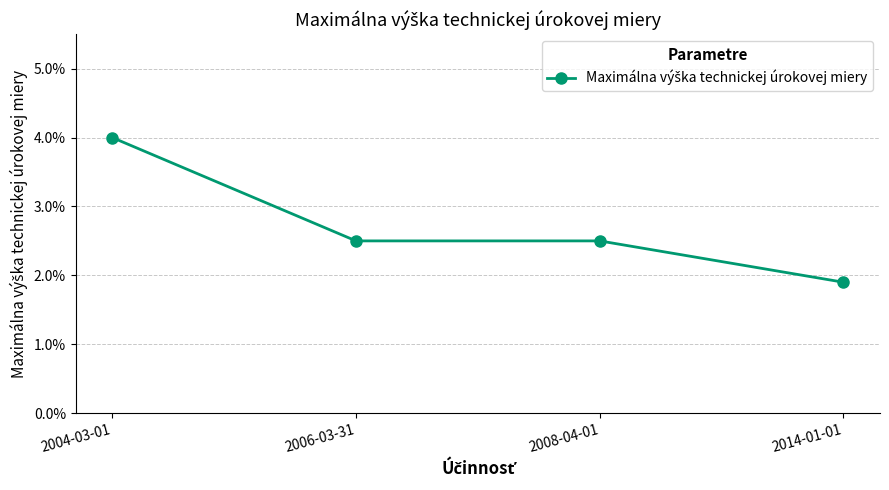

True or false: the data has more than 1 interior local peaks.

False